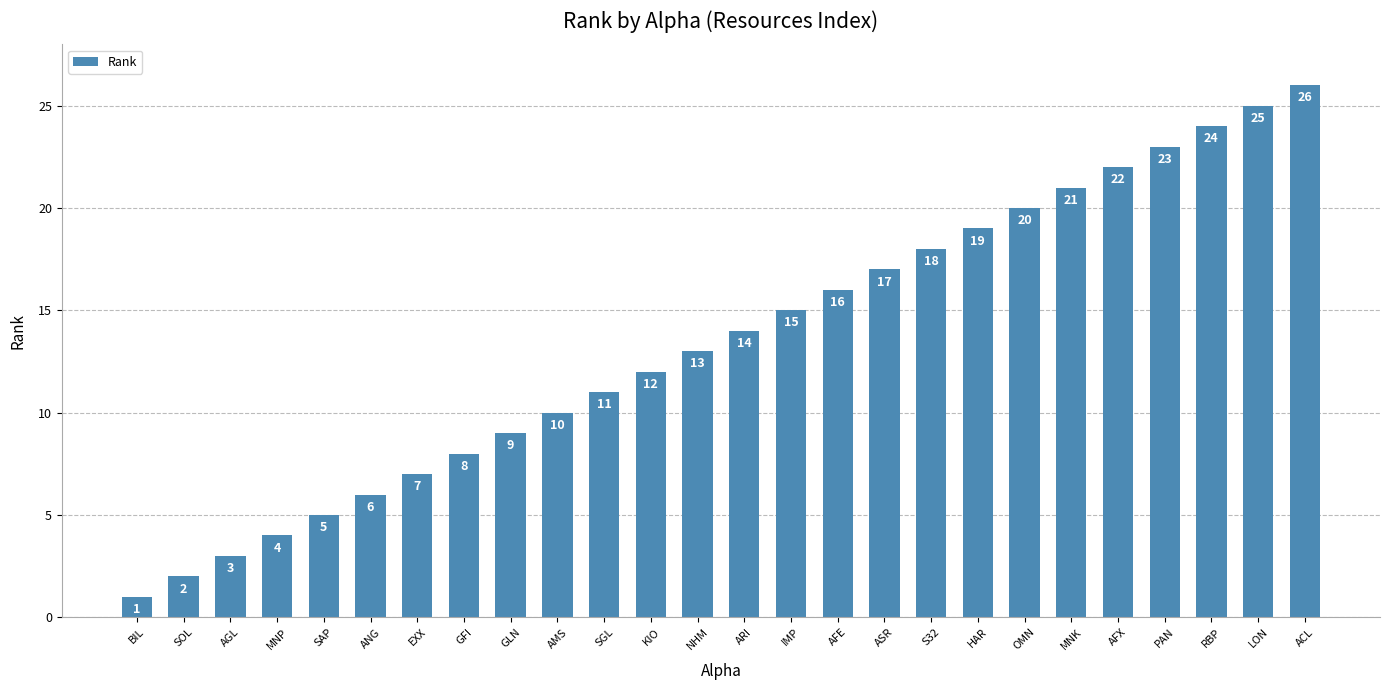

Read the value at GLN, to the nearest 5.

10